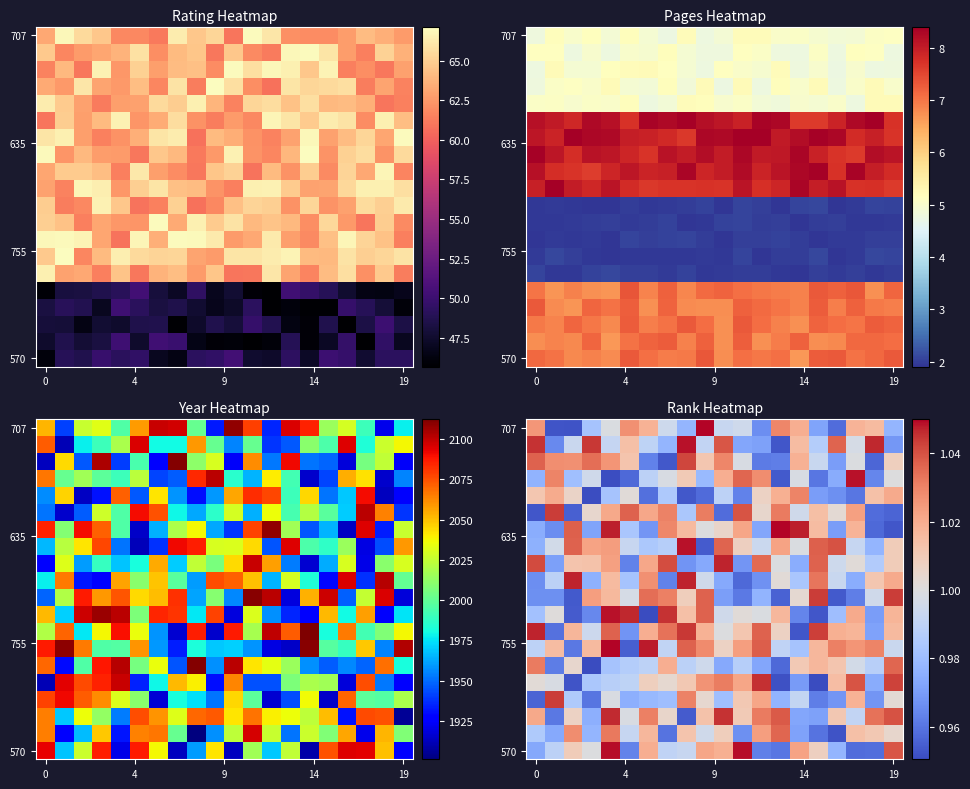

What is the difference between the highest and lowest values at 19?

0.1